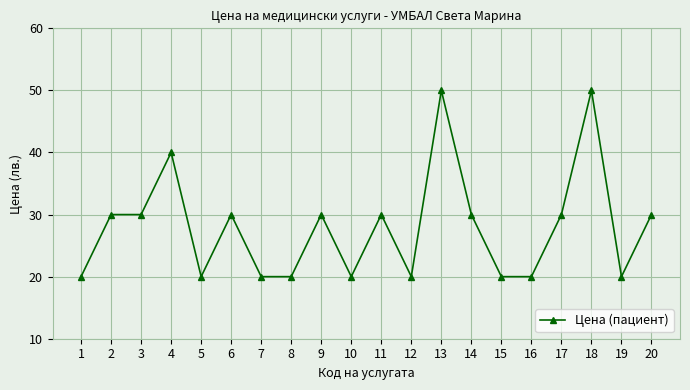

Reading right to left, what are all the values shown in this chart?

20=30	19=20	18=50	17=30	16=20	15=20	14=30	13=50	12=20	11=30	10=20	9=30	8=20	7=20	6=30	5=20	4=40	3=30	2=30	1=20